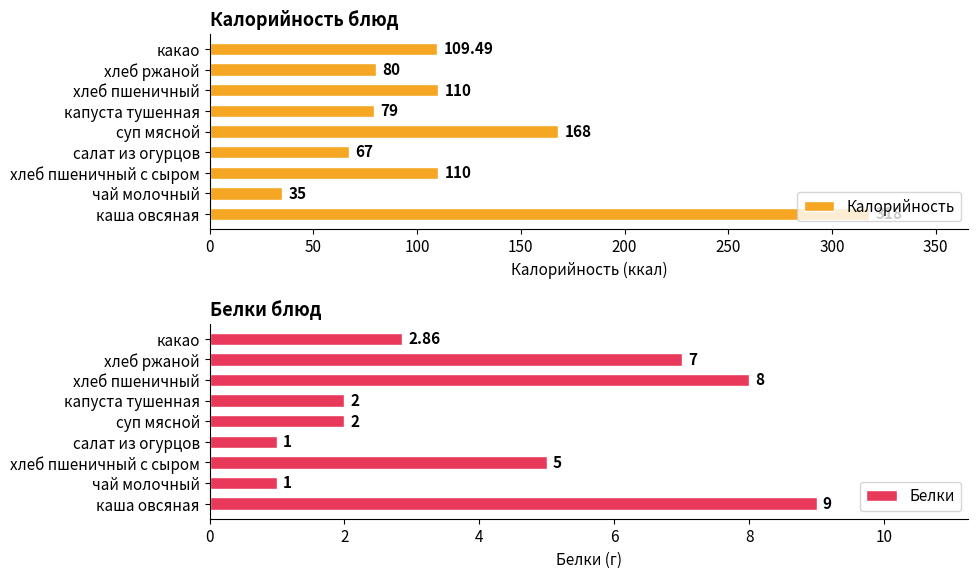

At which label does Калорийность reach its peak?

каша овсяная